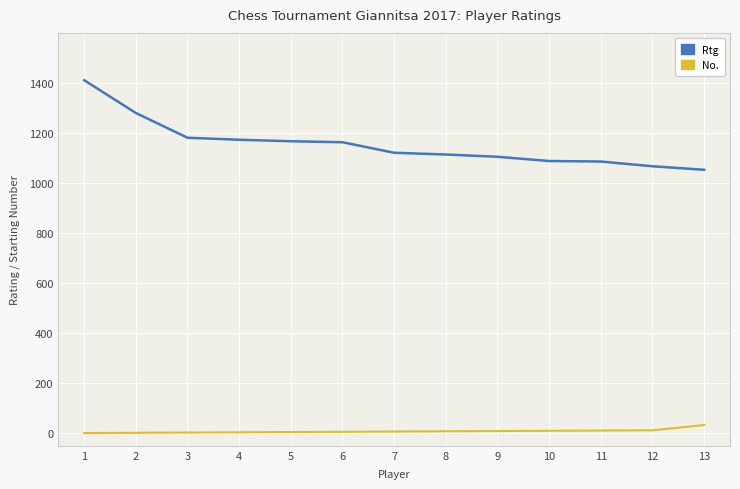

True or false: Rtg has a value of 1163 at 6.

True